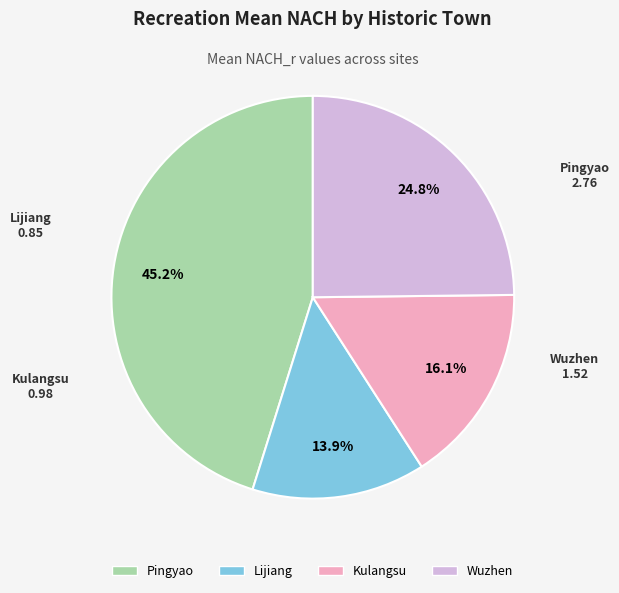

To the nearest percent, what is the average slice percentage?

25%